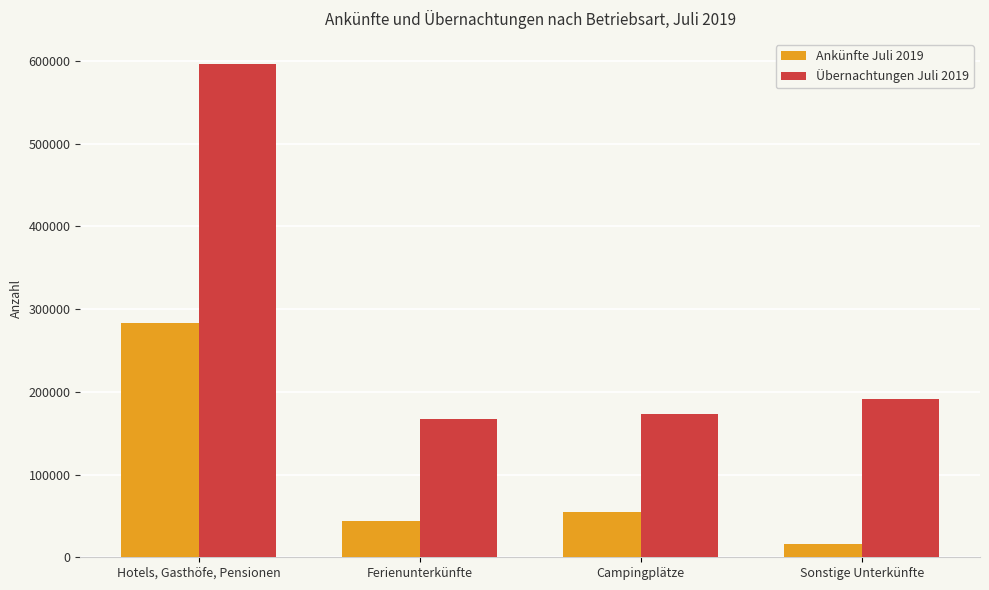

The Ankünfte Juli 2019 series shows 283558 at Hotels, Gasthöfe, Pensionen. True or false?

True